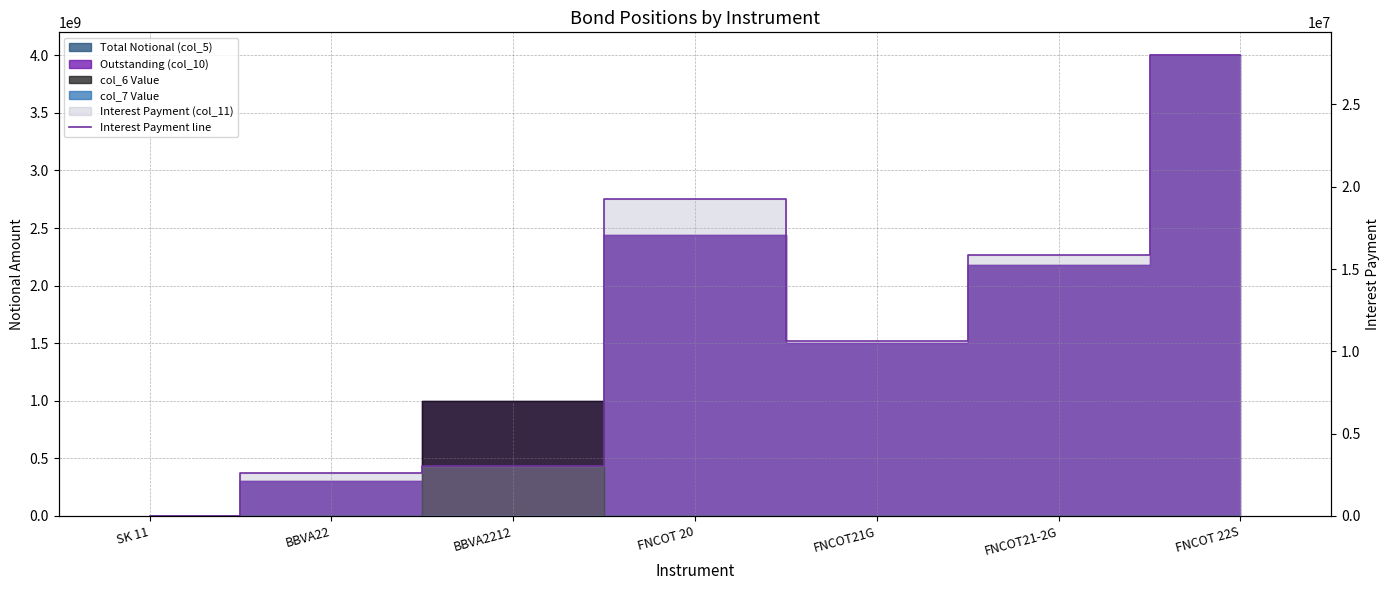

Between FNCOT 22S and FNCOT21-2G, which is larger?

FNCOT 22S